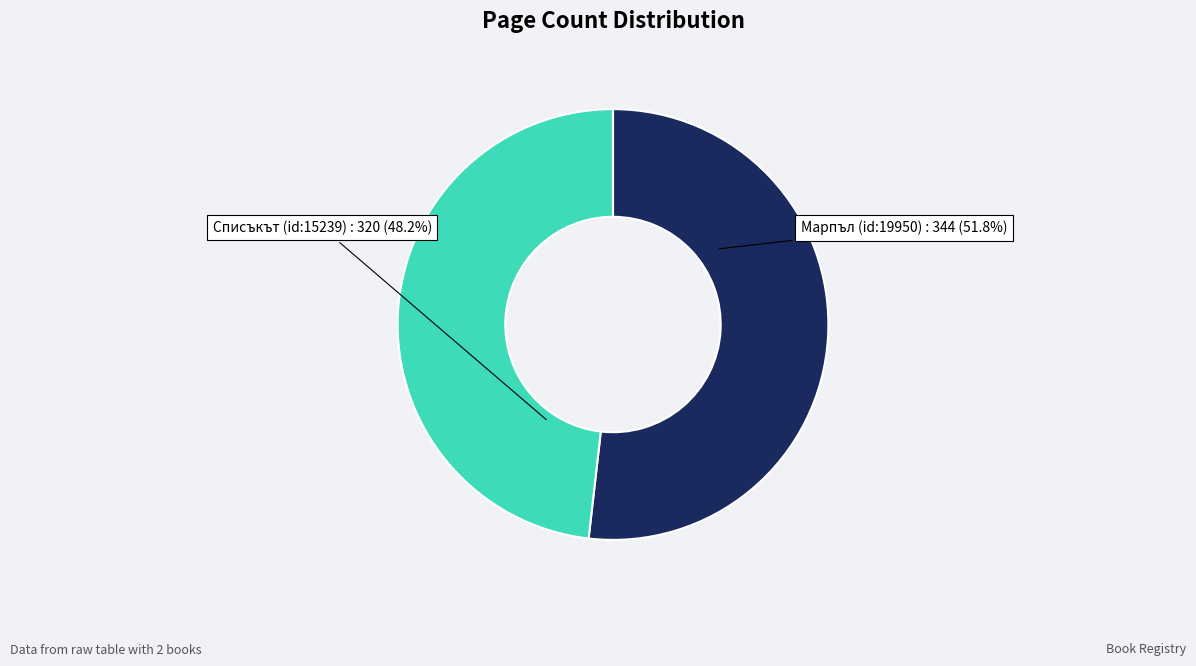

How many slices are in this pie chart?

2